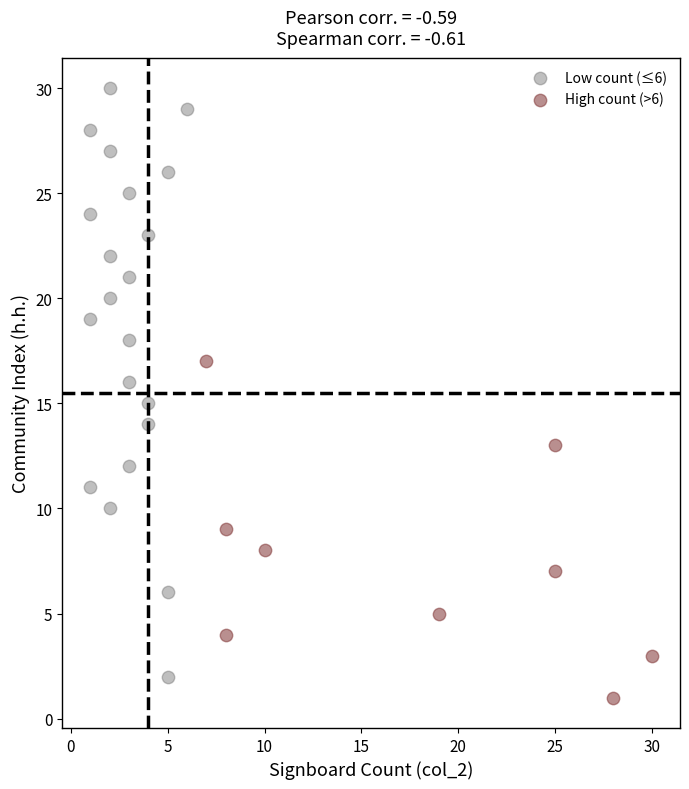

Which series has the widest spread of Y values?

Low count (≤6)